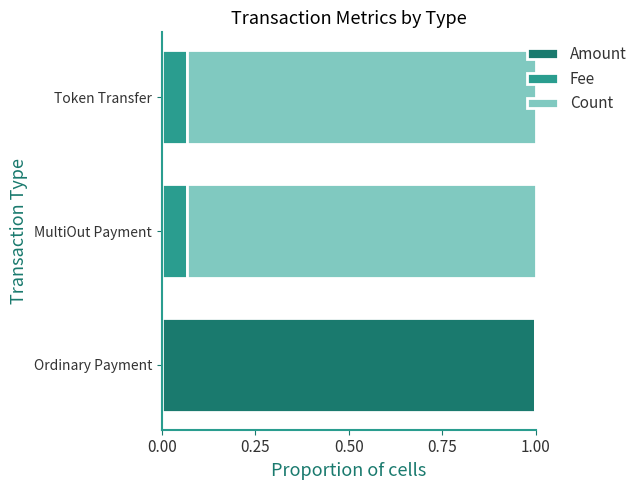

True or false: Amount has a value of 1.0 at Ordinary Payment.

True